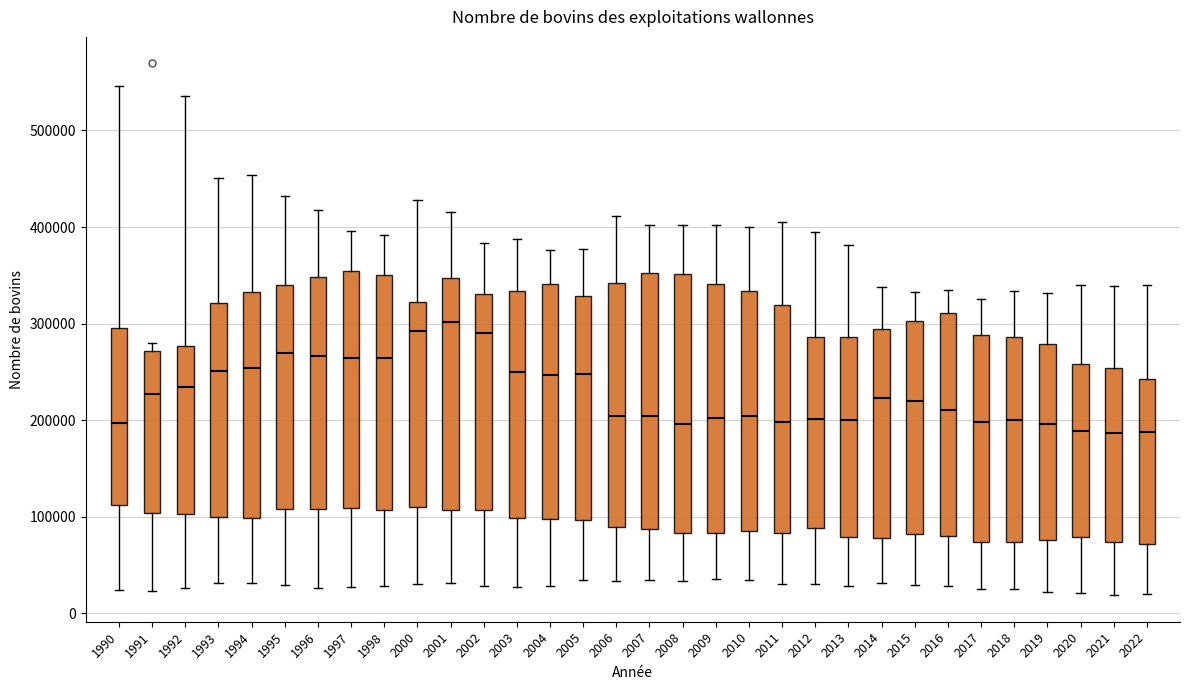

Reading left to right, transcribe this box plot: for each box, give where its median line is, the range the box spans, and where its two whiskers end, as read against the y-axis. The values are not printed on the chart, so give them approximately, as read against the axis.

1990: median 200000, box 110000 to 300000, whiskers 20000 to 550000
1991: median 230000, box 100000 to 270000, whiskers 20000 to 280000
1992: median 230000, box 100000 to 280000, whiskers 30000 to 540000
1993: median 250000, box 100000 to 320000, whiskers 30000 to 450000
1994: median 250000, box 100000 to 330000, whiskers 30000 to 450000
1995: median 270000, box 110000 to 340000, whiskers 30000 to 430000
1996: median 270000, box 110000 to 350000, whiskers 30000 to 420000
1997: median 260000, box 110000 to 350000, whiskers 30000 to 400000
1998: median 260000, box 110000 to 350000, whiskers 30000 to 390000
2000: median 290000, box 110000 to 320000, whiskers 30000 to 430000
2001: median 300000, box 110000 to 350000, whiskers 30000 to 420000
2002: median 290000, box 110000 to 330000, whiskers 30000 to 380000
2003: median 250000, box 100000 to 330000, whiskers 30000 to 390000
2004: median 250000, box 100000 to 340000, whiskers 30000 to 380000
2005: median 250000, box 100000 to 330000, whiskers 30000 to 380000
2006: median 200000, box 90000 to 340000, whiskers 30000 to 410000
2007: median 200000, box 90000 to 350000, whiskers 40000 to 400000
2008: median 200000, box 80000 to 350000, whiskers 30000 to 400000
2009: median 200000, box 80000 to 340000, whiskers 40000 to 400000
2010: median 200000, box 90000 to 330000, whiskers 30000 to 400000
2011: median 200000, box 80000 to 320000, whiskers 30000 to 400000
2012: median 200000, box 90000 to 290000, whiskers 30000 to 390000
2013: median 200000, box 80000 to 290000, whiskers 30000 to 380000
2014: median 220000, box 80000 to 290000, whiskers 30000 to 340000
2015: median 220000, box 80000 to 300000, whiskers 30000 to 330000
2016: median 210000, box 80000 to 310000, whiskers 30000 to 330000
2017: median 200000, box 70000 to 290000, whiskers 20000 to 330000
2018: median 200000, box 70000 to 290000, whiskers 30000 to 330000
2019: median 200000, box 80000 to 280000, whiskers 20000 to 330000
2020: median 190000, box 80000 to 260000, whiskers 20000 to 340000
2021: median 190000, box 70000 to 250000, whiskers 20000 to 340000
2022: median 190000, box 70000 to 240000, whiskers 20000 to 340000